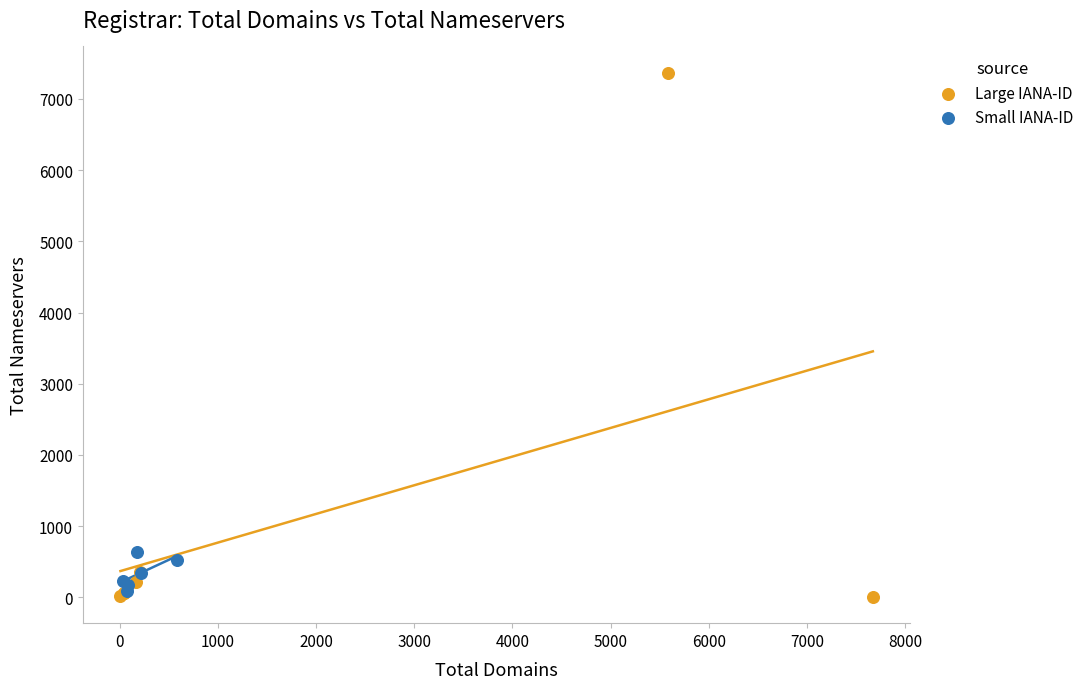

Which series contains the highest Y value?

Large IANA-ID